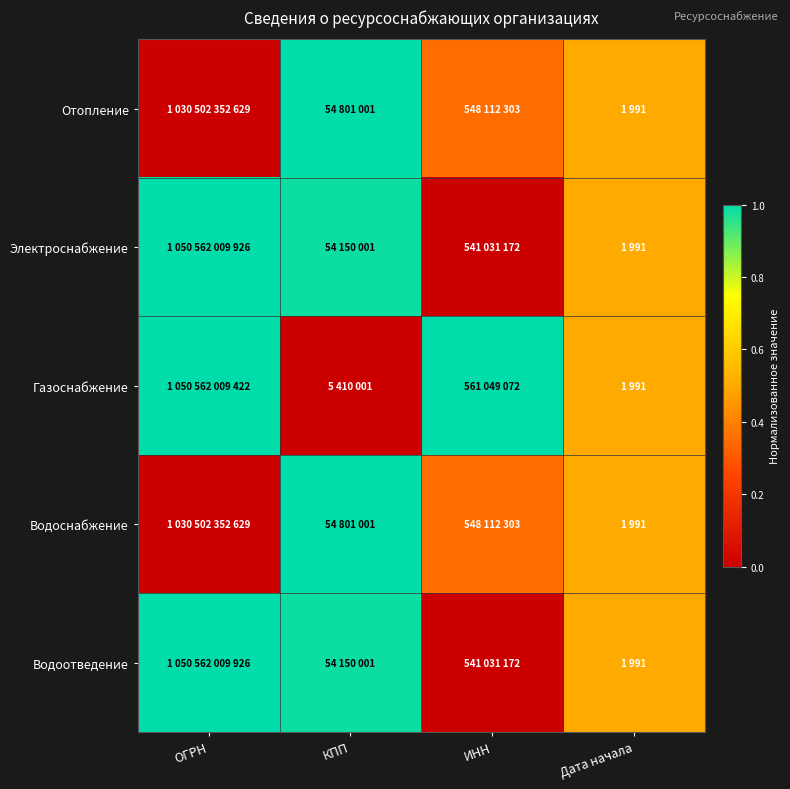

Reading left to right, extract all data points from this chart.

Отопление: ОГРН=0.0	КПП=1.0	ИНН=0.4	Дата начала=0.5
Электроснабжение: ОГРН=1.0	КПП=1.0	ИНН=0.0	Дата начала=0.5
Газоснабжение: ОГРН=1.0	КПП=0.0	ИНН=1.0	Дата начала=0.5
Водоснабжение: ОГРН=0.0	КПП=1.0	ИНН=0.4	Дата начала=0.5
Водоотведение: ОГРН=1.0	КПП=1.0	ИНН=0.0	Дата начала=0.5